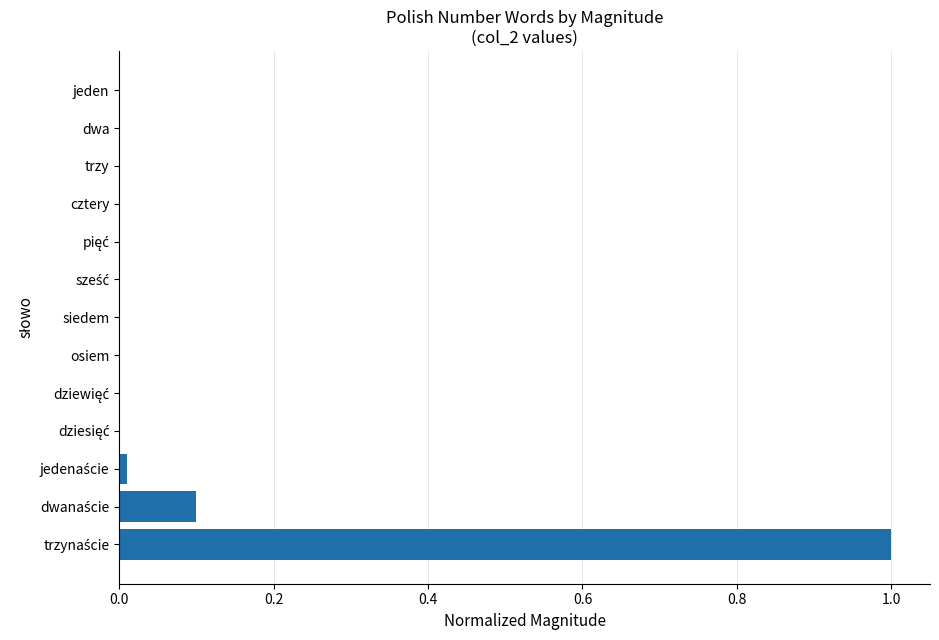

What is the sum of all values?

1.1